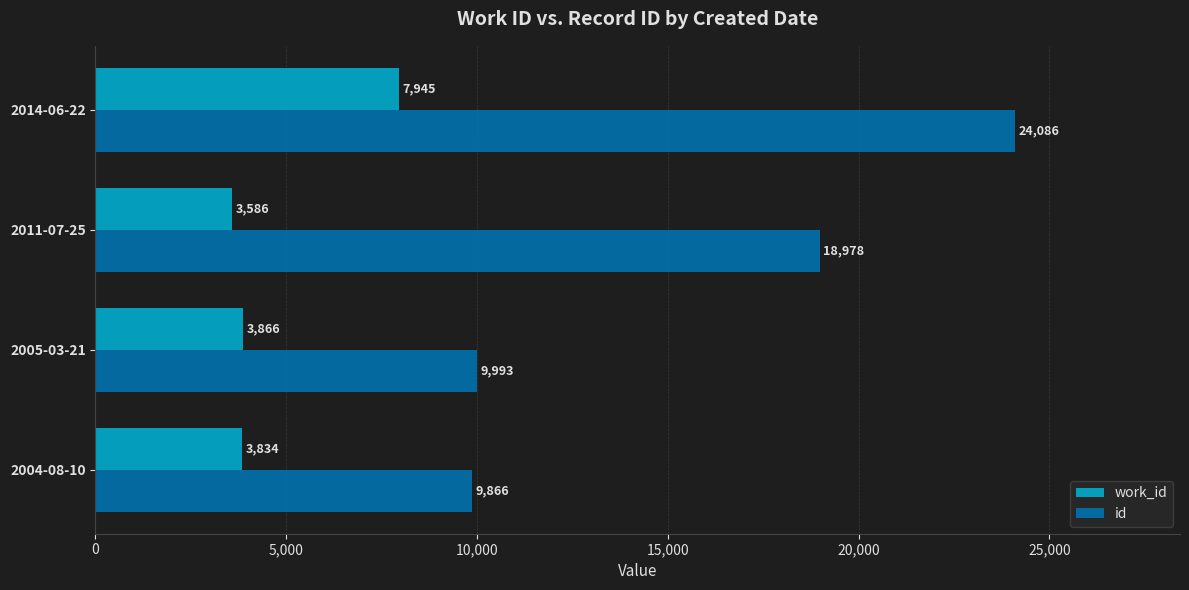

What is the smallest value displayed?

3586